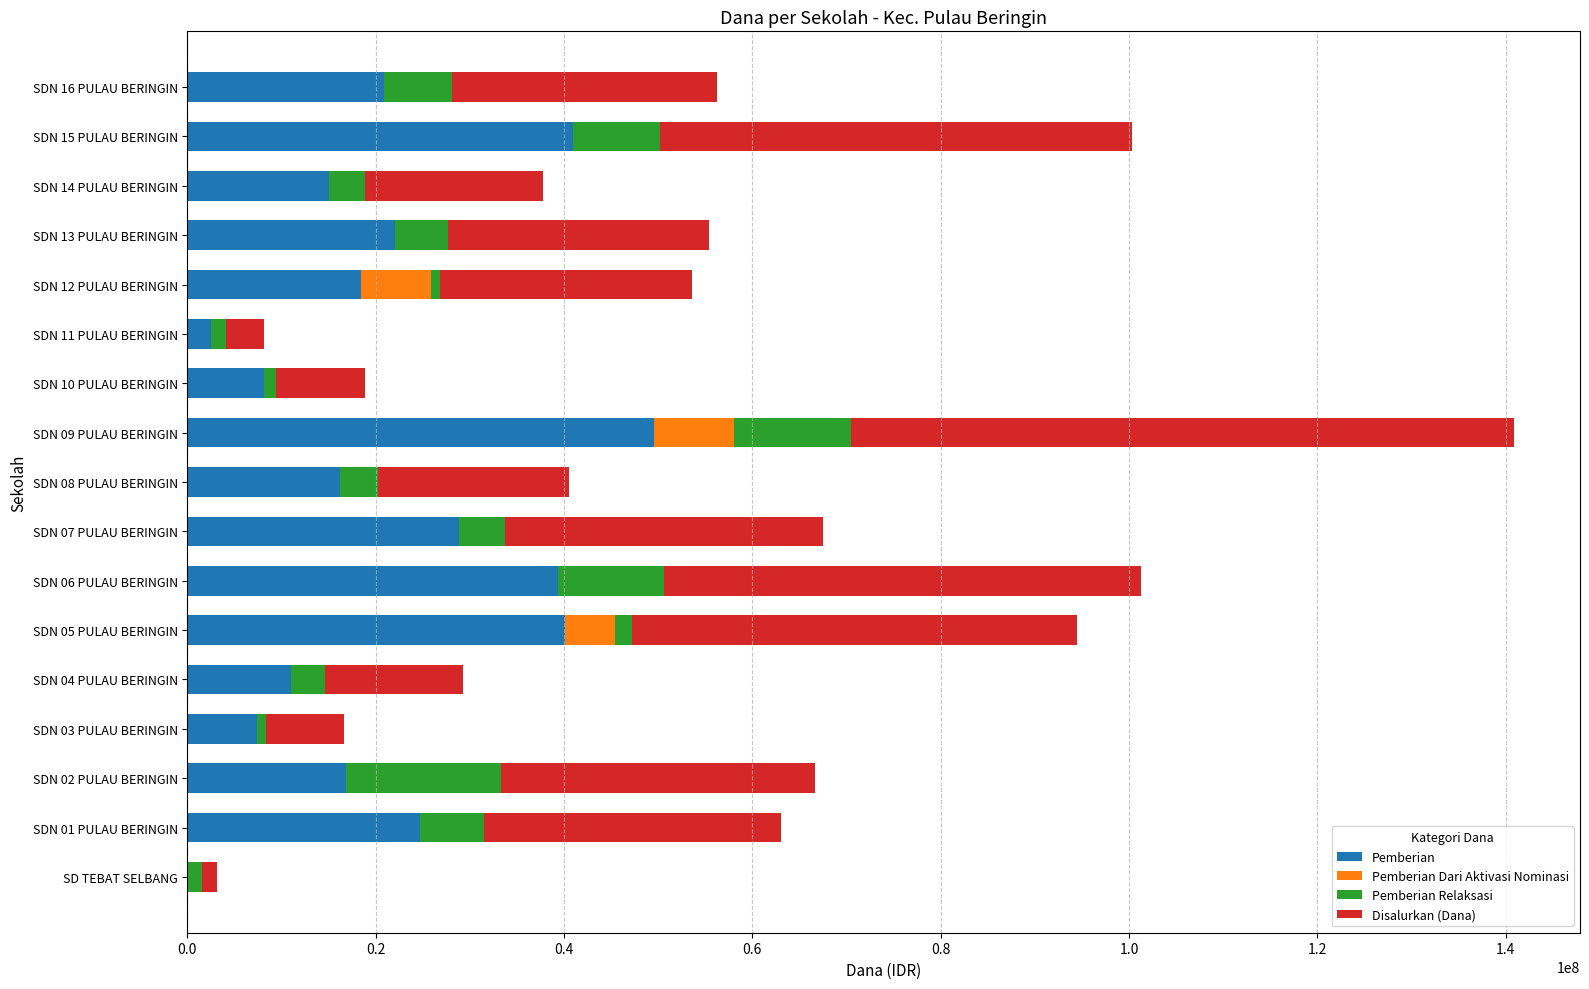

At which category is the sum across all series the highest?

SDN 09 PULAU BERINGIN